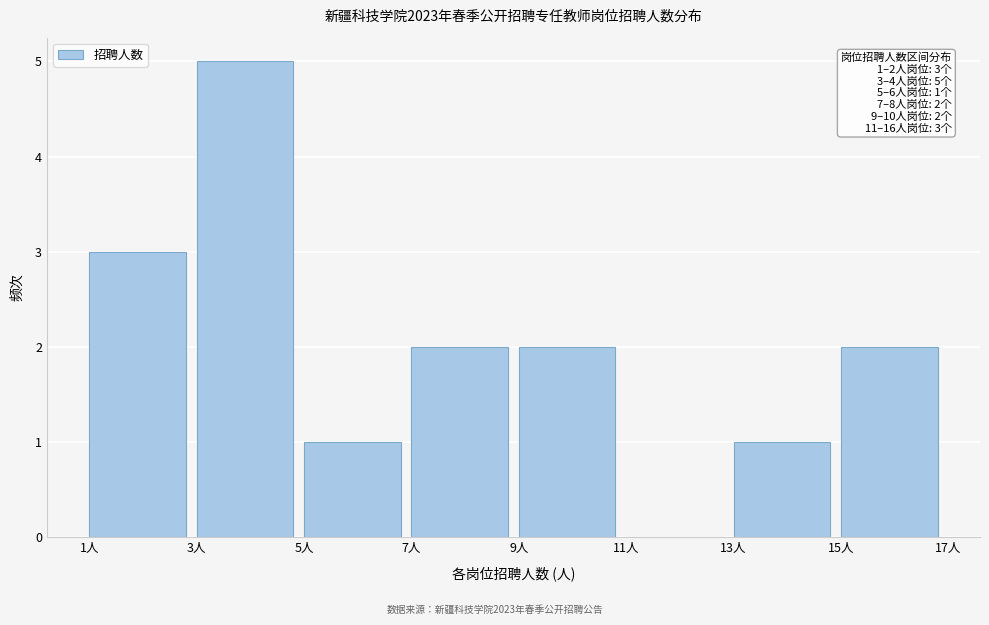

Which range on the x-axis has the tallest bar?

3 to 5